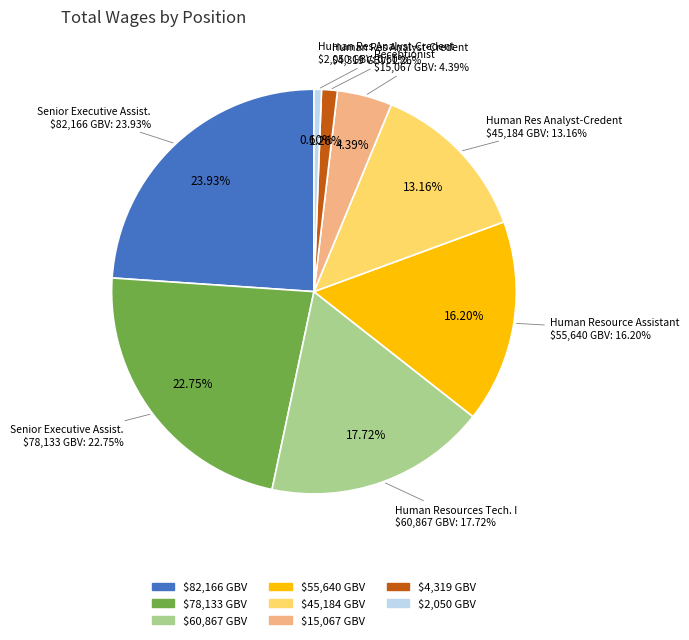

What percentage do Receptionist and Senior Executive Assist. (82166) together represent?

28.3%